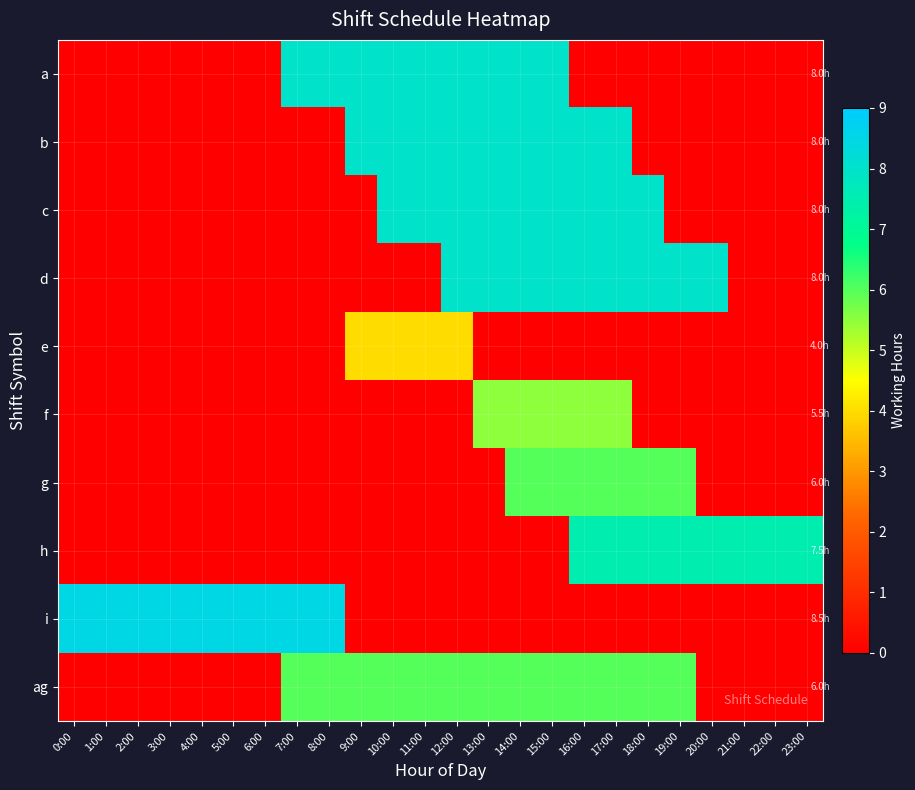

Which series changed the most between 2:00 and 10:00?

i